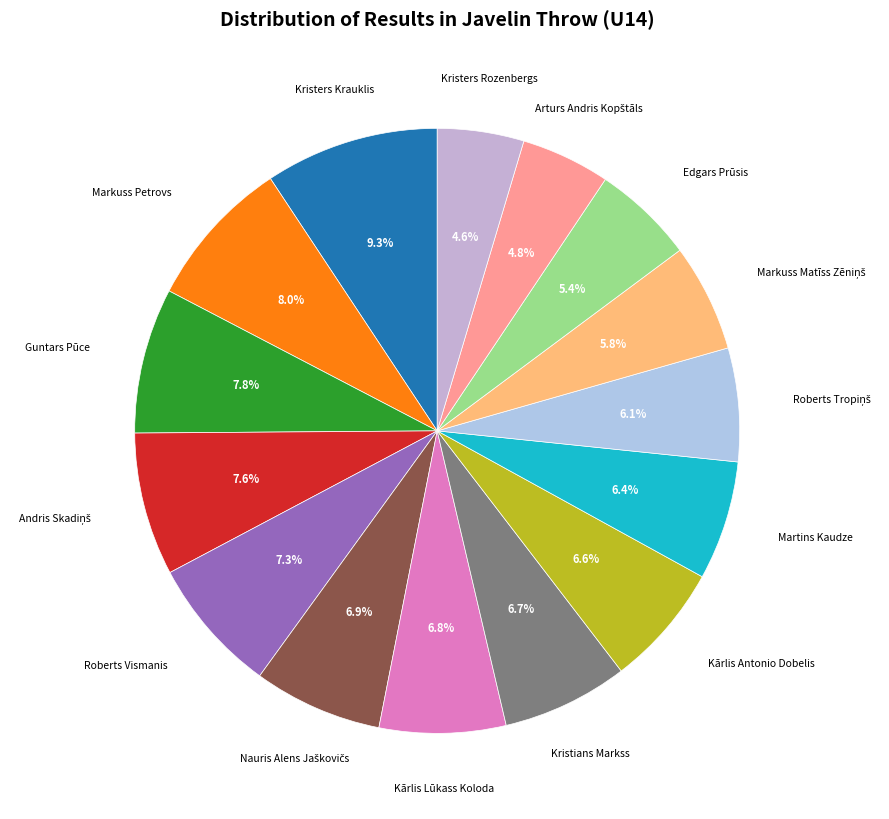

What is the largest slice in the pie chart?

Kristers Krauklis